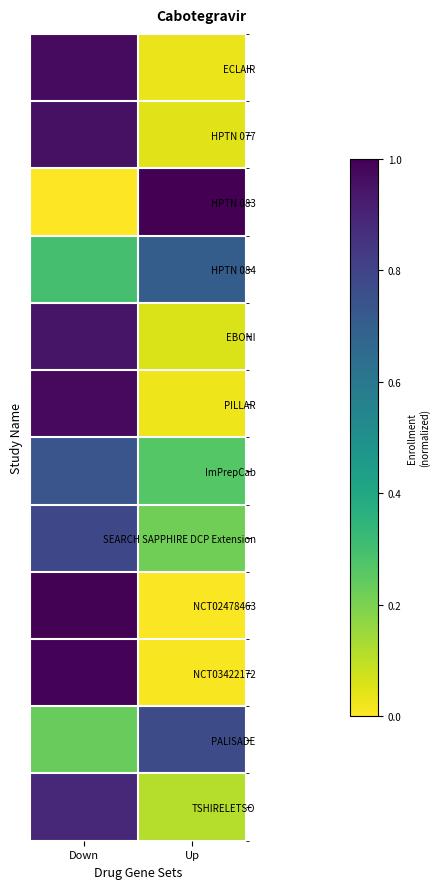

Which series has the largest range (max minus min)?

HPTN 083